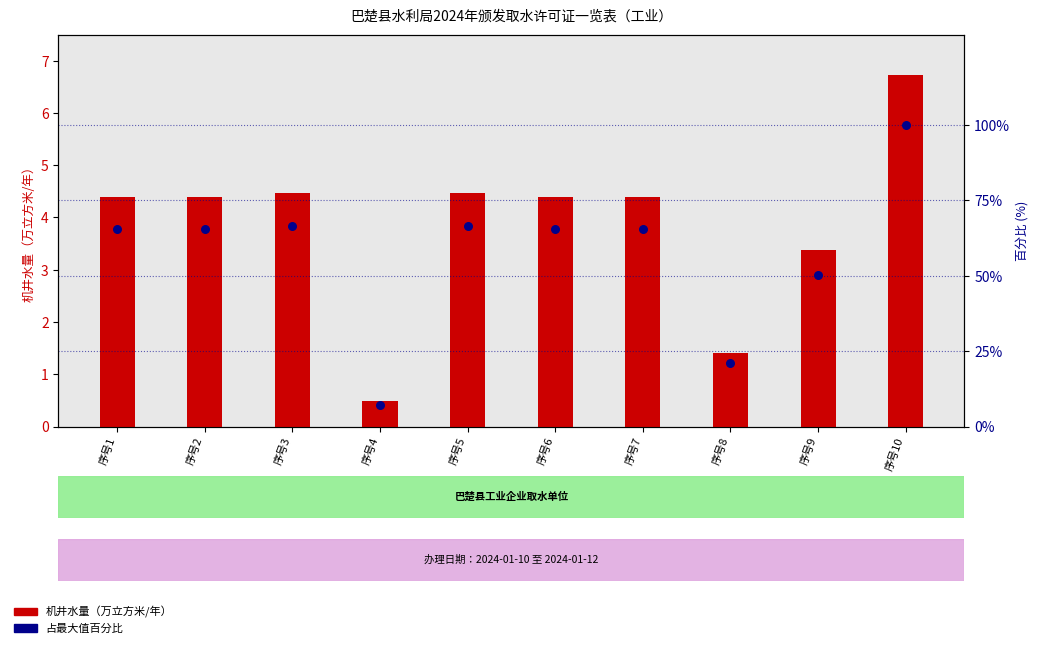

Which series reaches the minimum Y coordinate?

机井水量（万立方米/年）